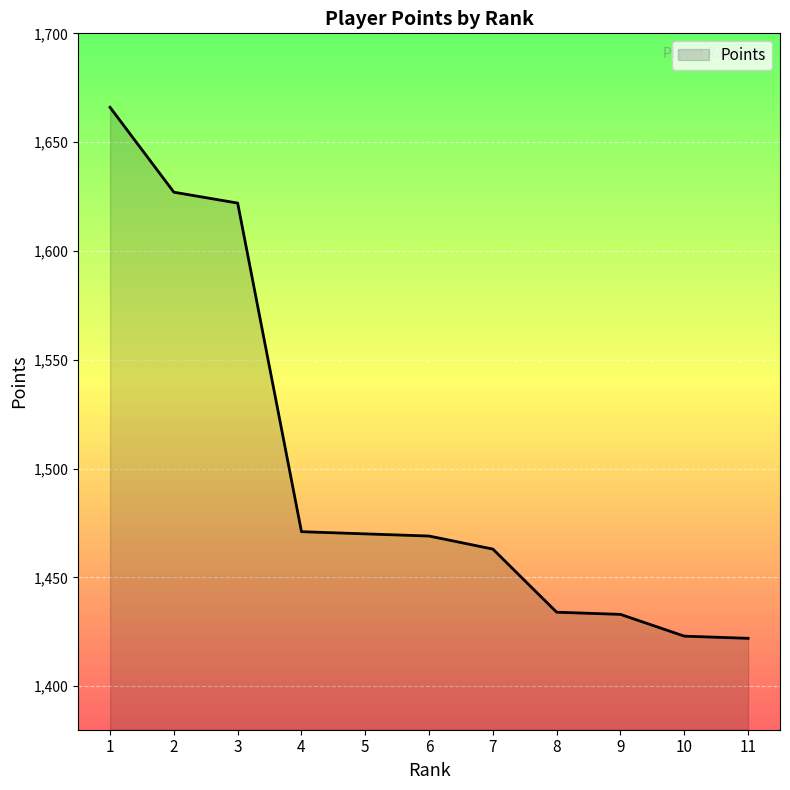

Where does the data first go above 1469?

1